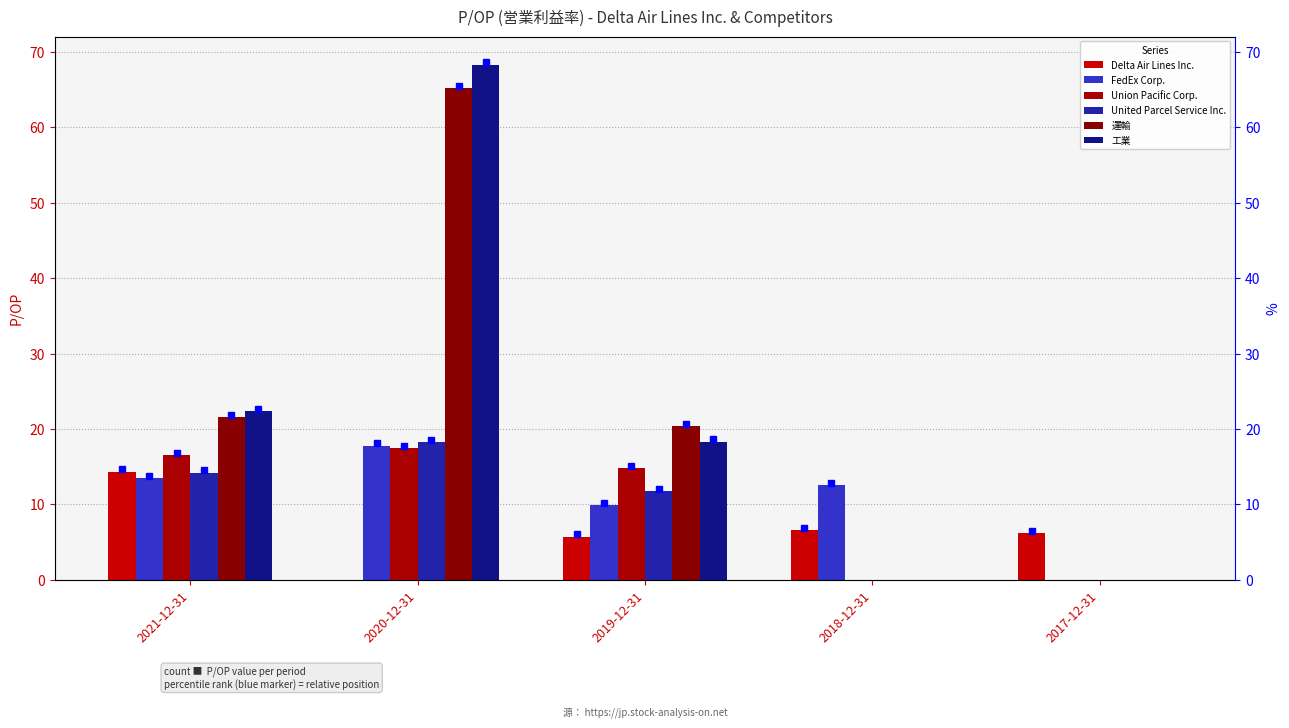

What are all the series names shown in the legend?

Delta Air Lines Inc., FedEx Corp., Union Pacific Corp., United Parcel Service Inc., 運輸, 工業